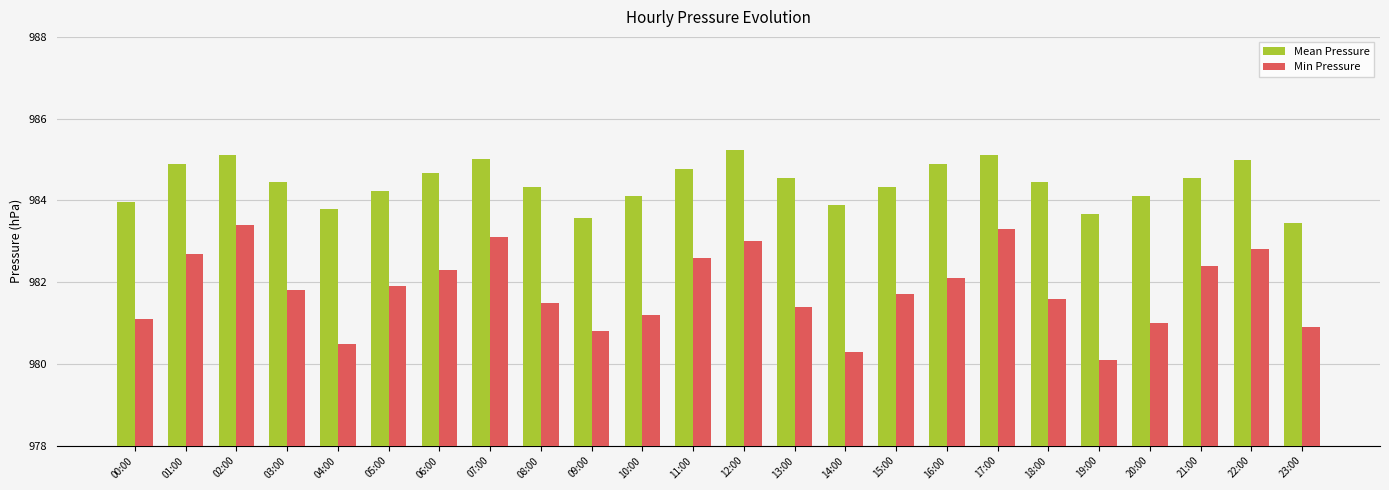

What is the label of the 12th bar from the right?

12:00